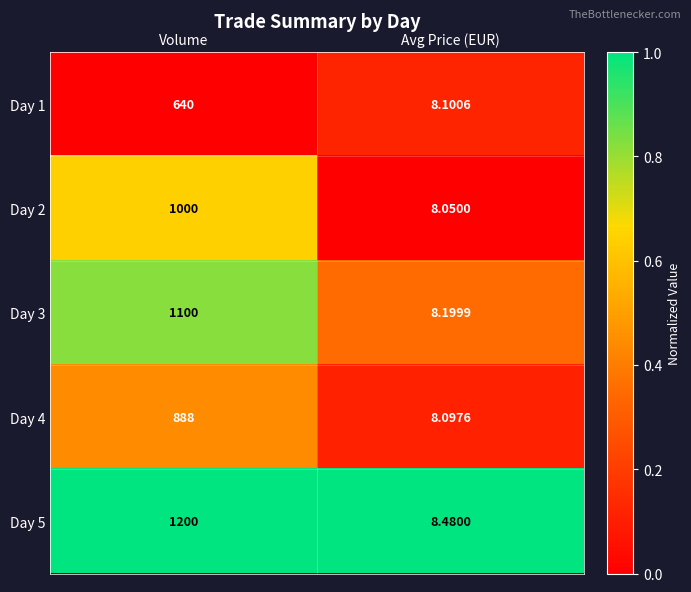

What is the greatest value displayed?

1200.0